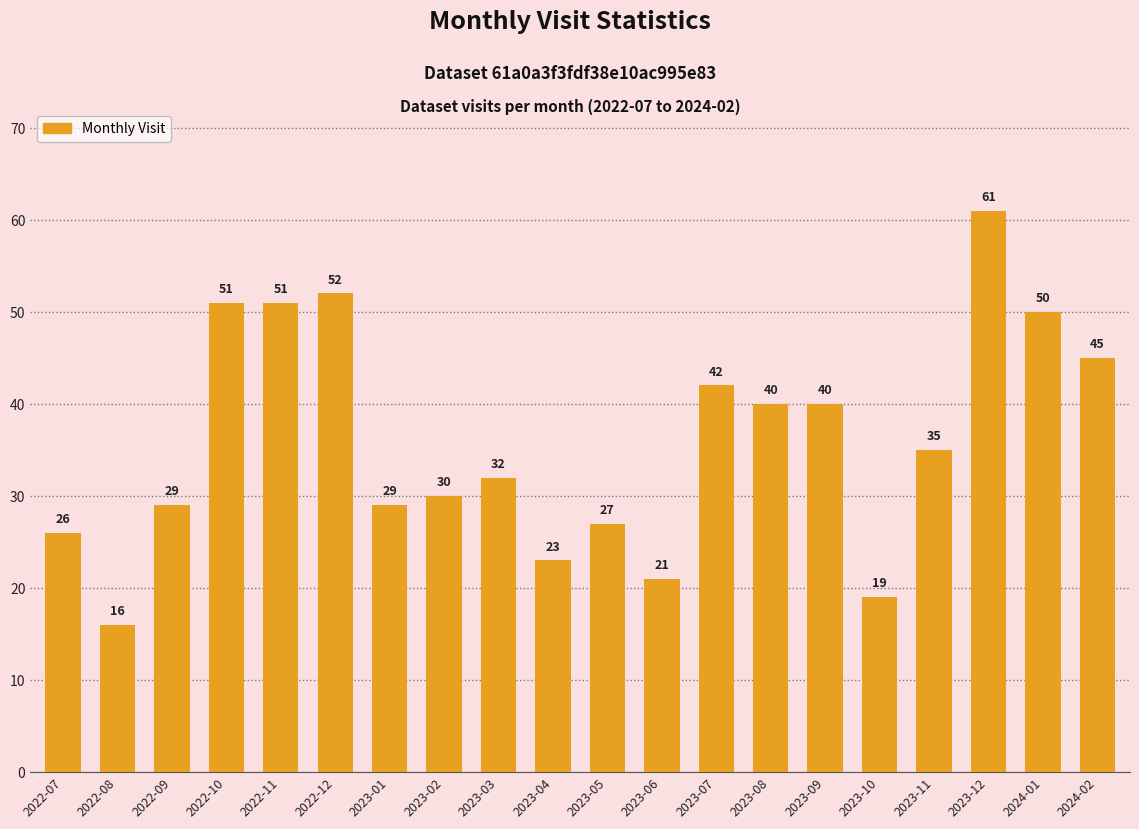

Are the bars grouped side by side (vs. stacked)?

No